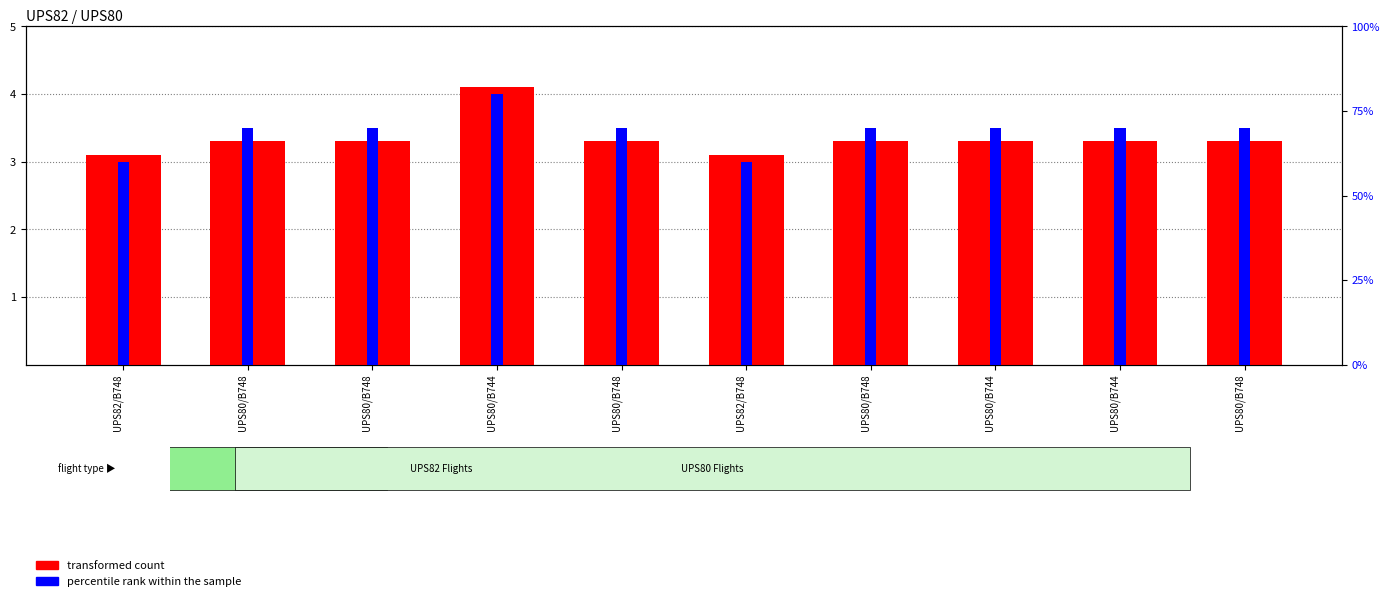

What is the difference between the maximum and second lowest values in the transformed count series?

1.0